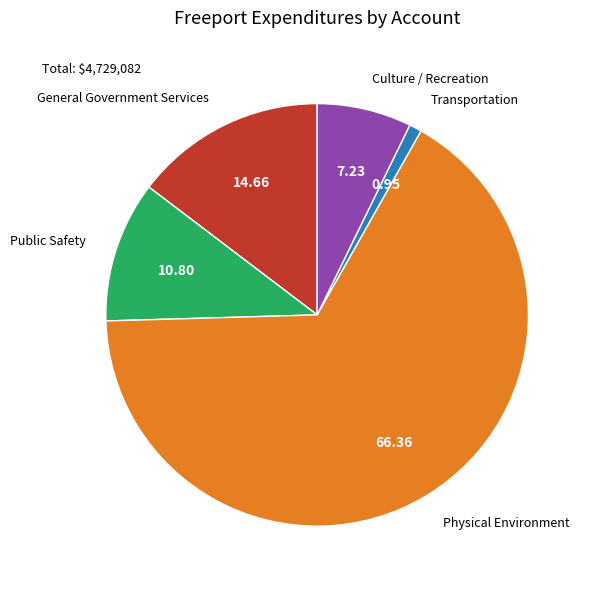

Does any single category account for the majority?

Yes